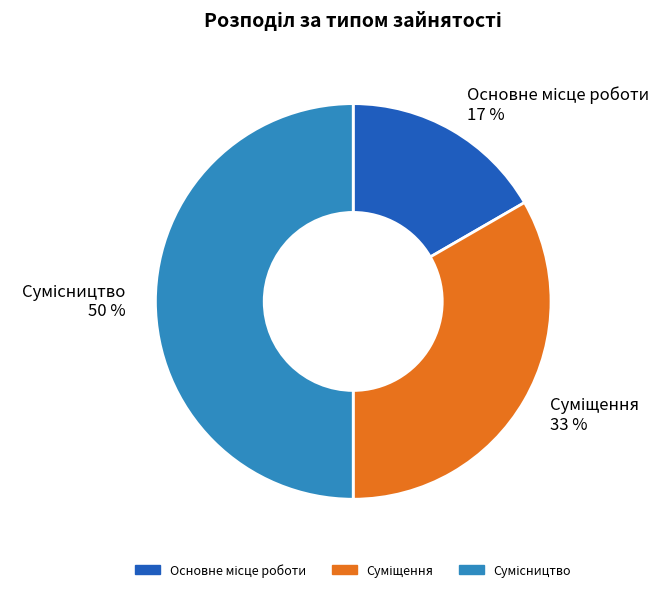

To the nearest percent, what is the difference between the largest and smallest slice percentages?

33%